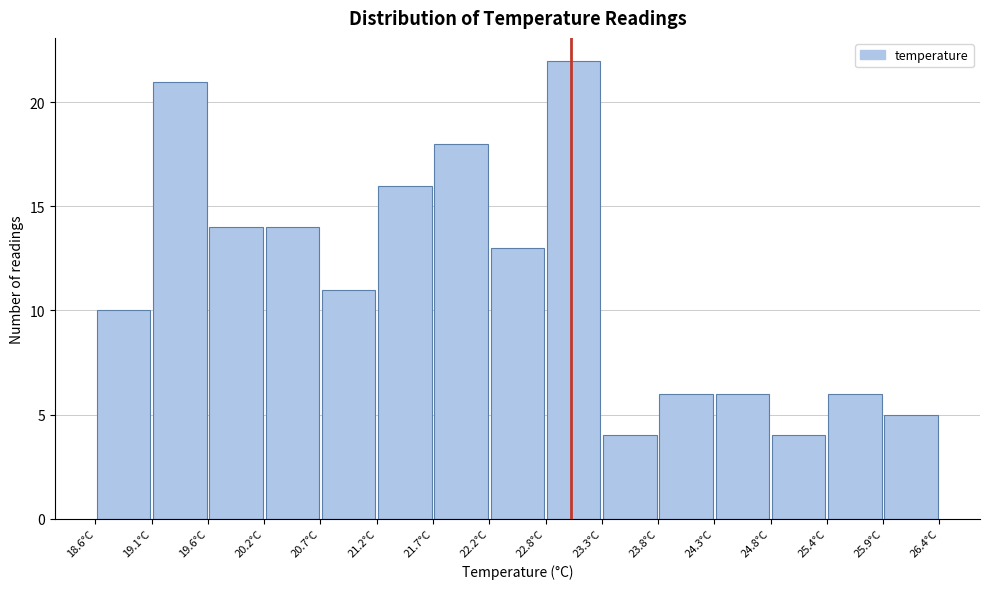

How tall is the bar that spans 22.24 to 22.76 on the x-axis? Neither the bar edges nor the heights are printed on the chart, so give them approximately, as read against the axes.

13